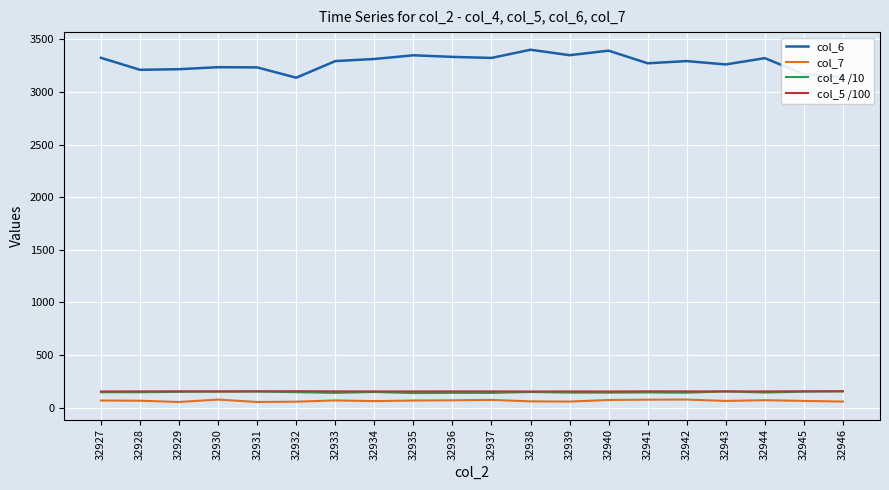

True or false: col_6 and col_7 intersect in this chart.

False